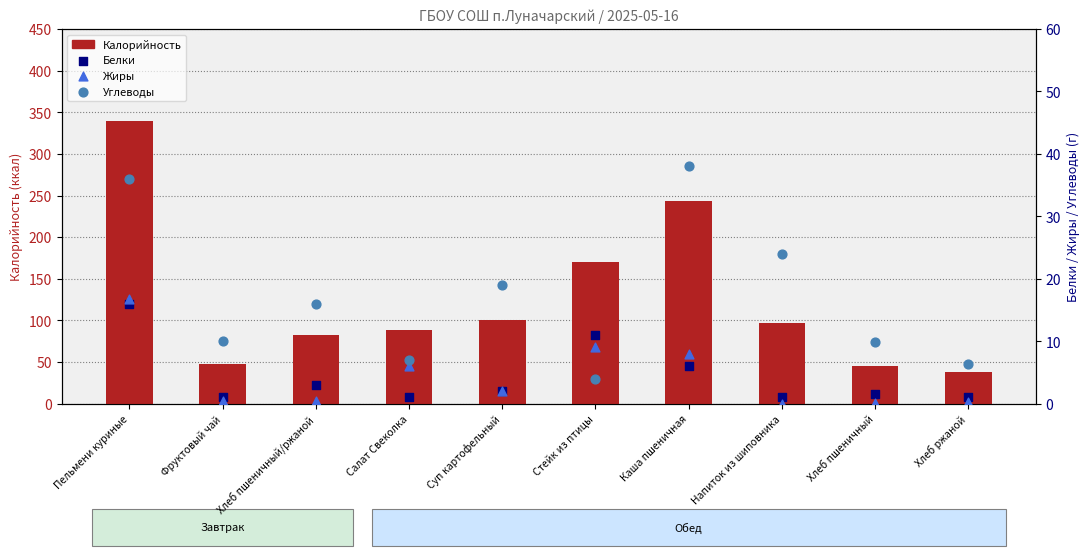

At which category is the sum across all series the highest?

Пельмени куриные